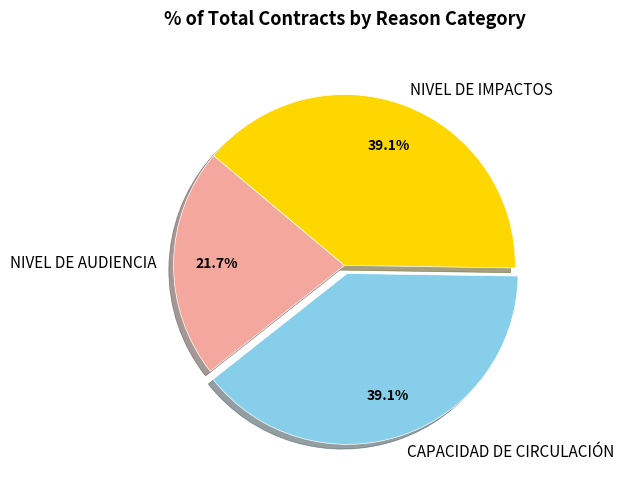

Is NIVEL DE AUDIENCIA the majority of the pie?

No